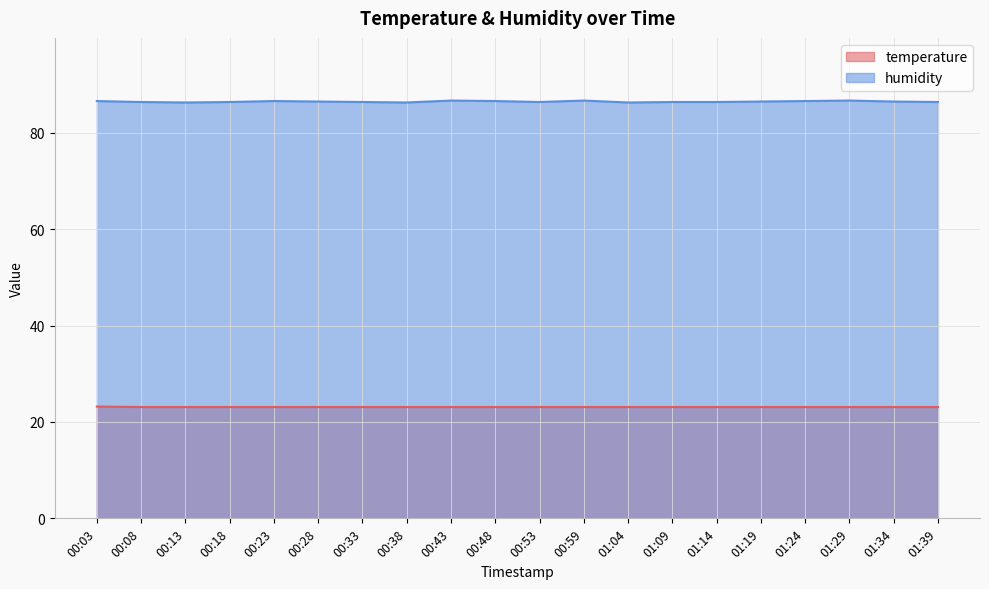

Rank the series at 00:18 from highest to lowest value.

humidity, temperature